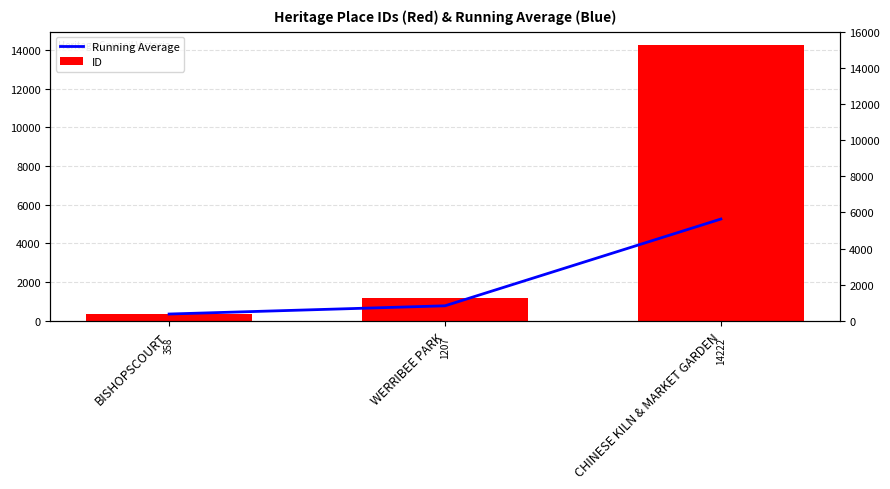

What is the lowest value of the Running Average series?

358.0